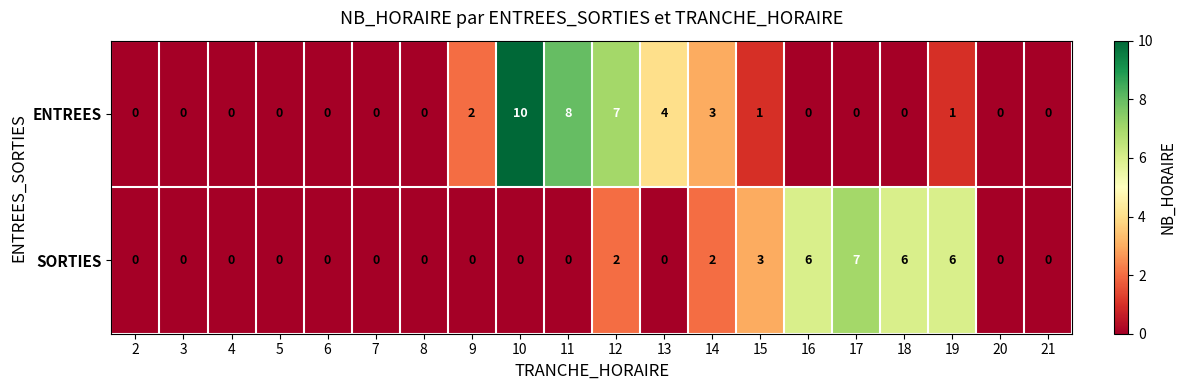

Which category has the highest value in the ENTREES series?

10